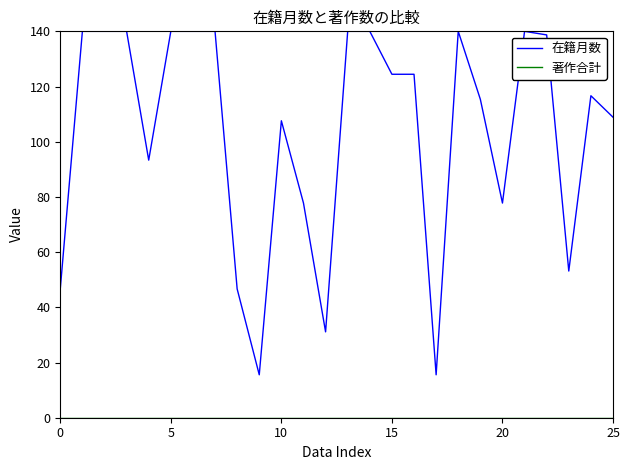

Count the number of categories in the chart.

26